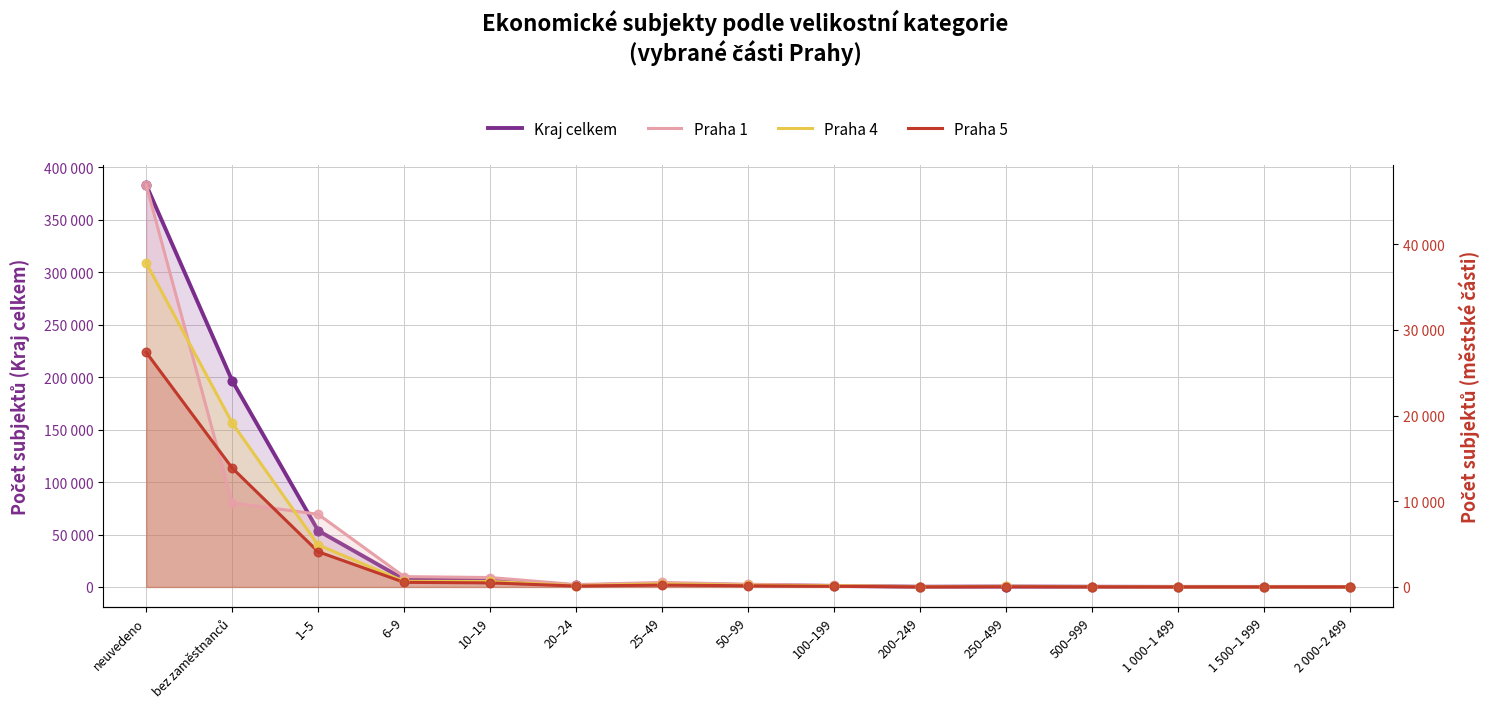

Which series contains the lowest Y value?

Praha 1